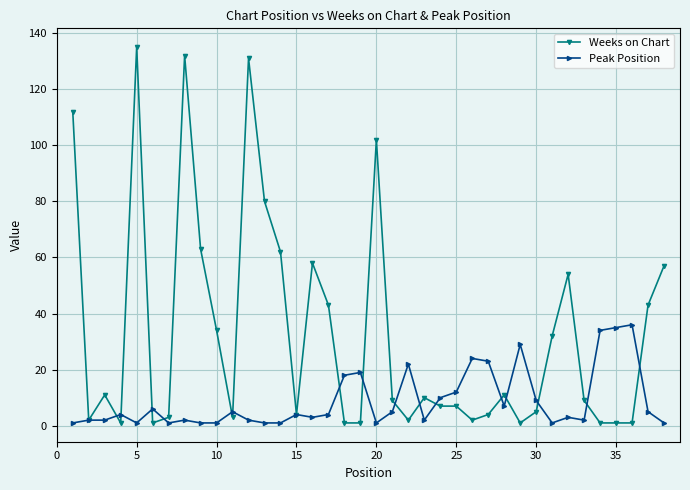

Which series ends up on top after the final intersection of Weeks on Chart and Peak Position?

Weeks on Chart